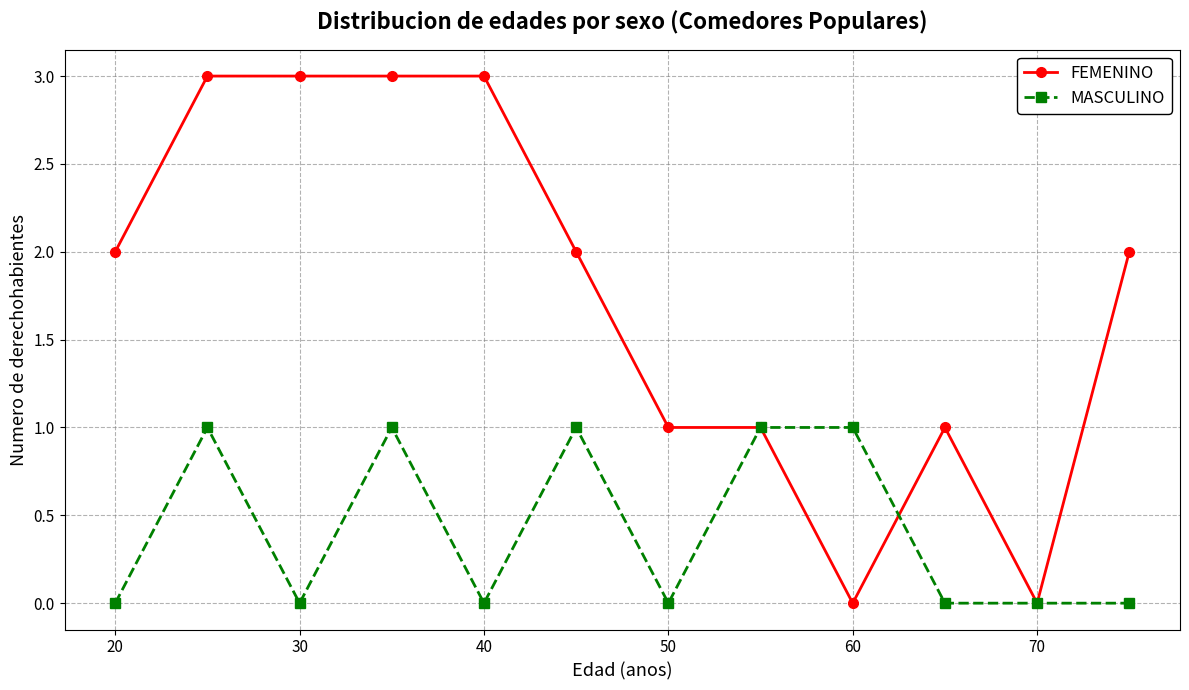

Which series has the largest total across all categories?

FEMENINO